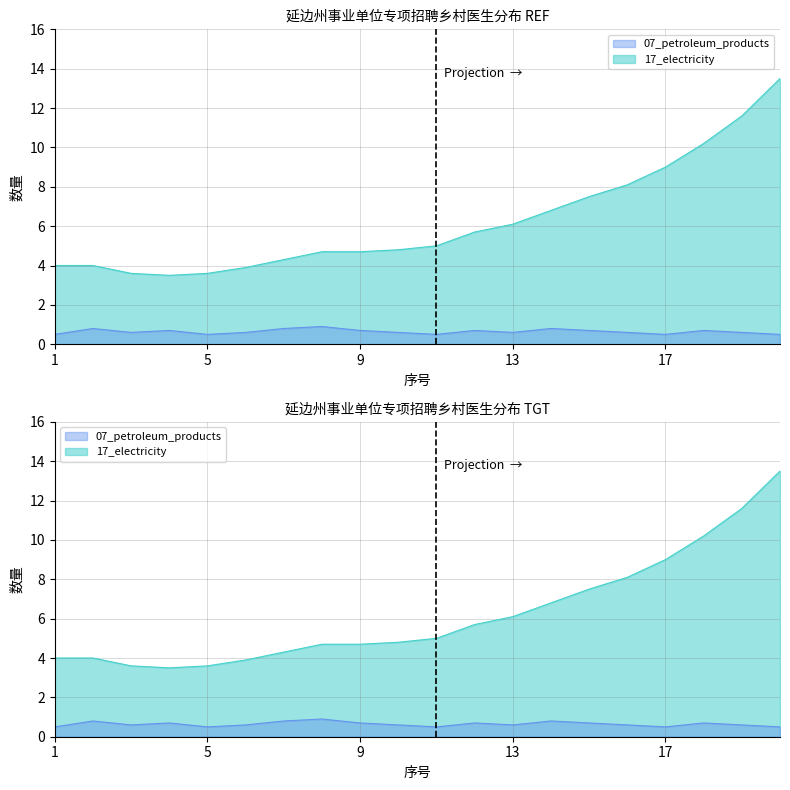

True or false: 07_petroleum_products and 17_electricity cross at least once.

False